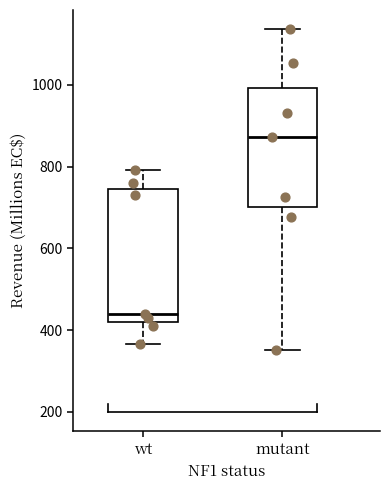

Which box's median line is the lowest?

wt